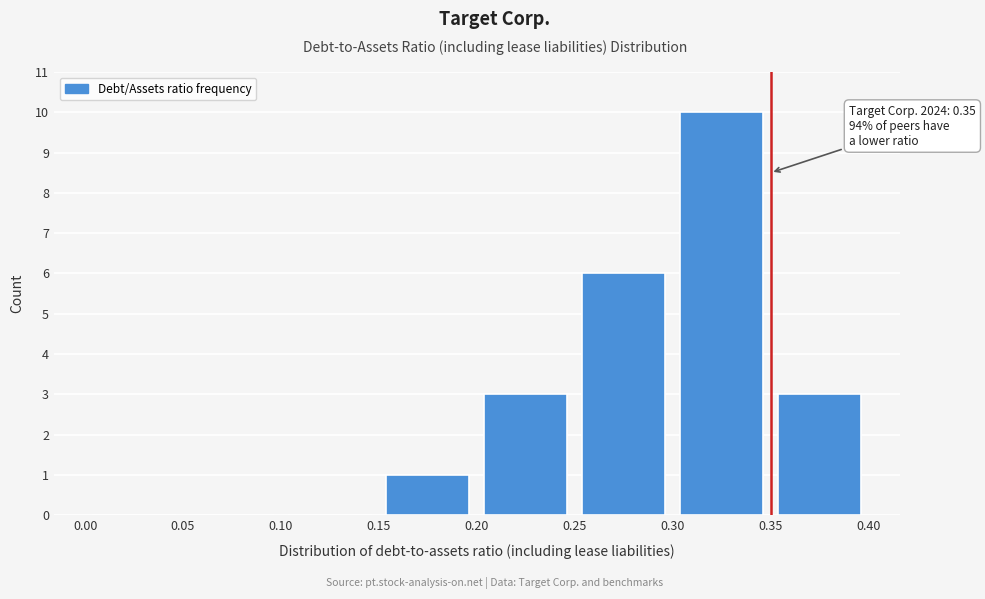

Over which range of the x-axis is the bar tallest?

0.30 to 0.35